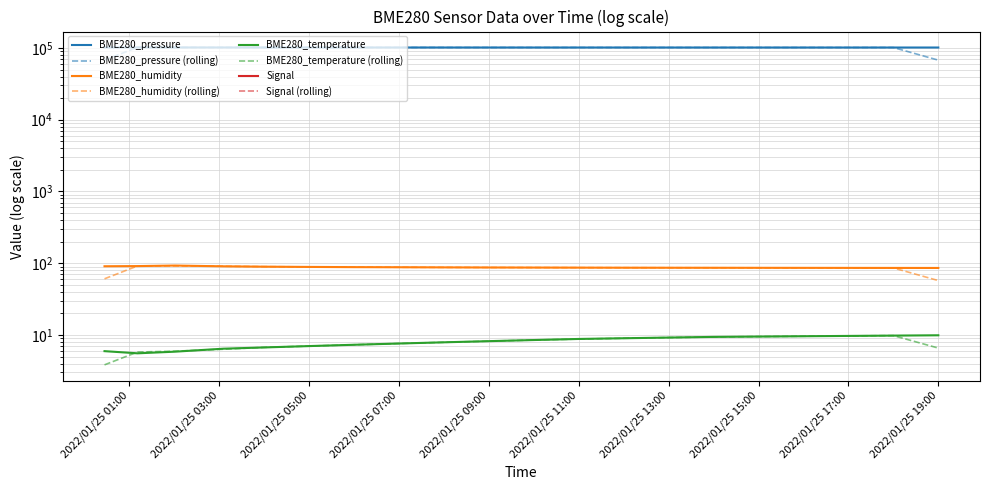

How many values in the BME280_pressure series are below 101555?

10